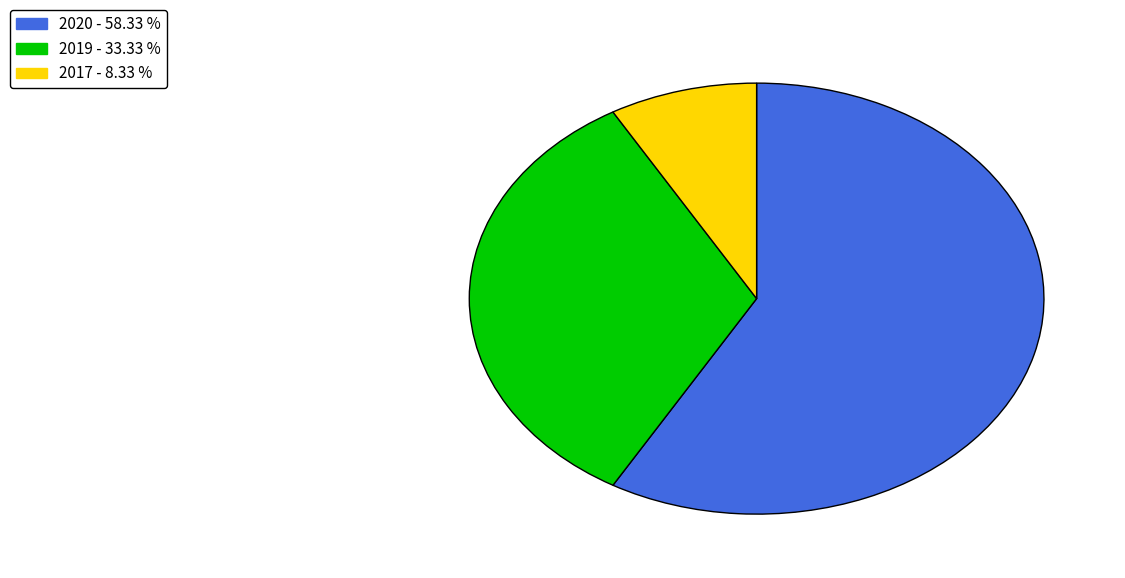

Between 2017 and 2019, which is larger?

2019